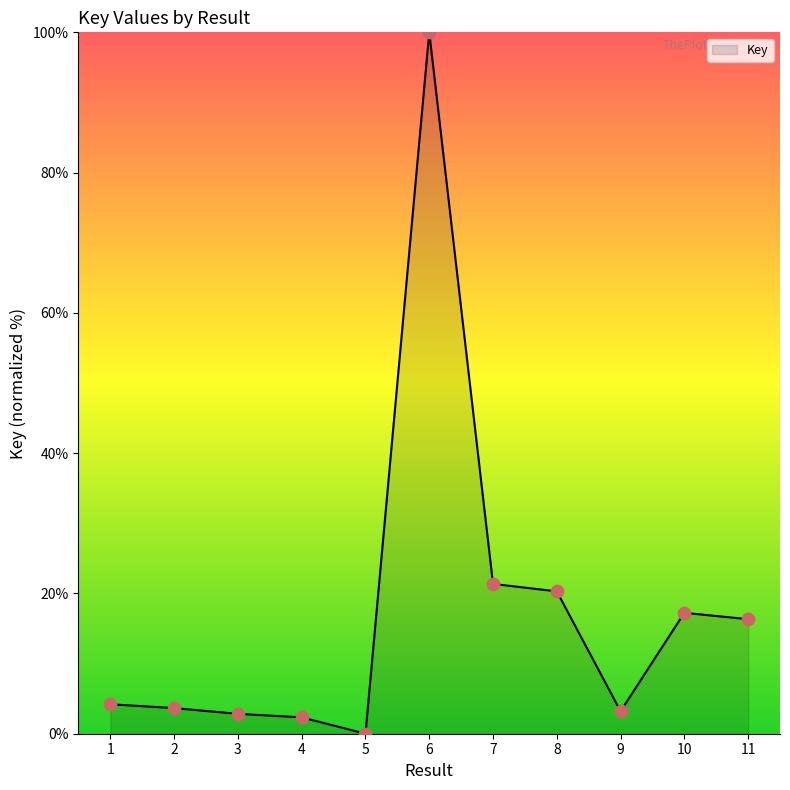

Which has a higher value, 5 or 10?

10